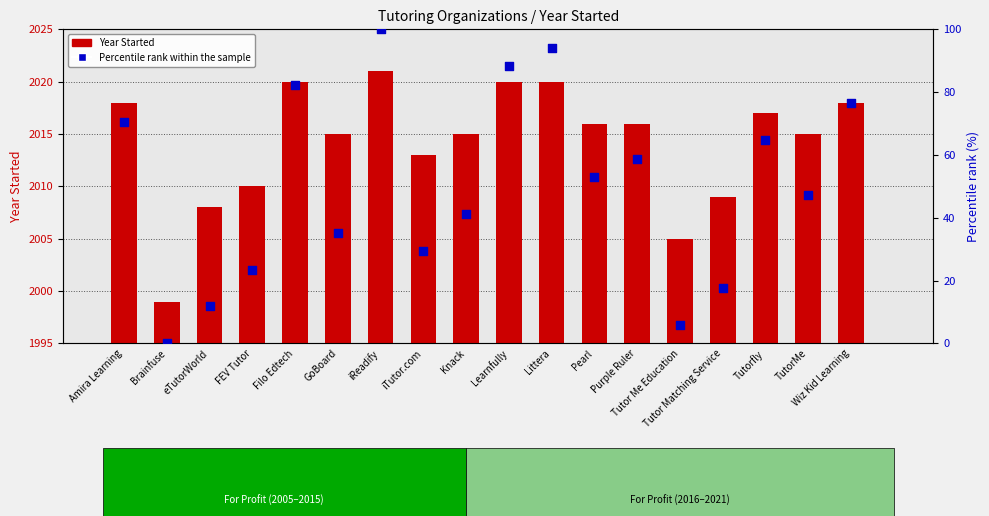

Which series reaches the minimum Y coordinate?

Percentile rank within the sample